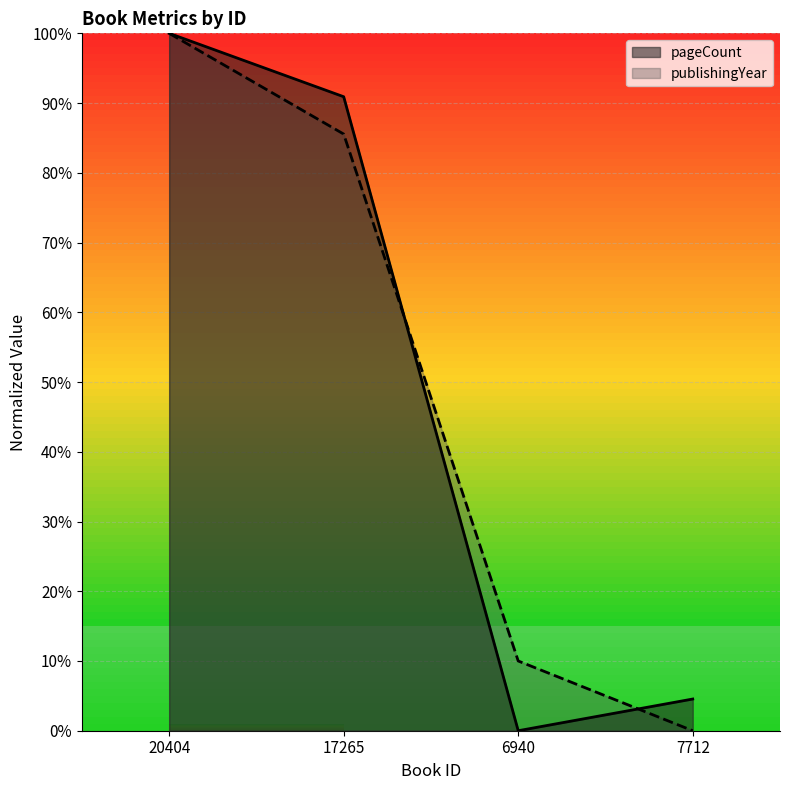

The publishingYear series shows 0.0 at 7712. True or false?

True